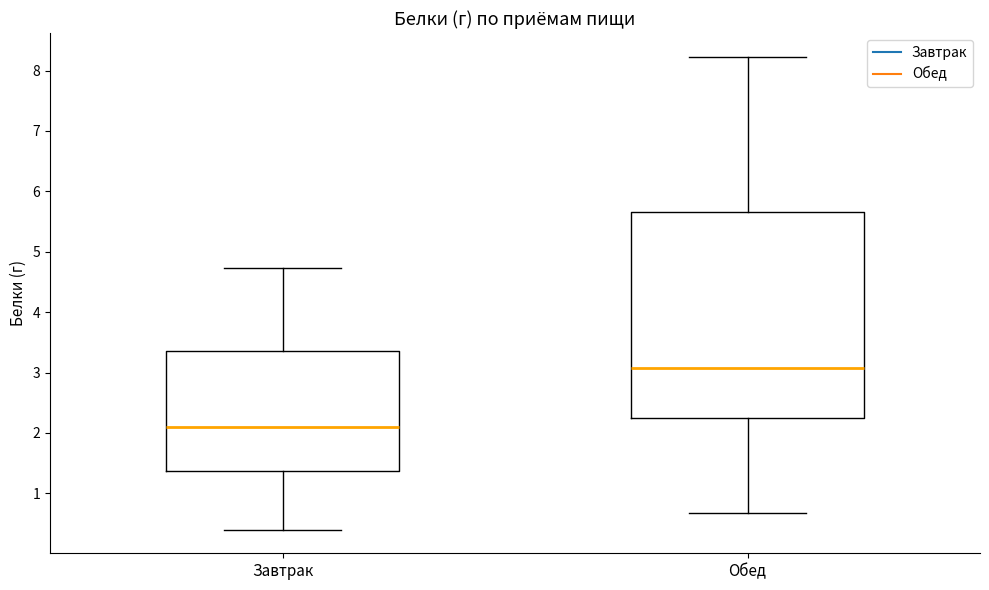

Reading left to right, transcribe this box plot: for each box, give where its median line is, the range the box spans, and where its two whiskers end, as read against the y-axis. The values are not printed on the chart, so give them approximately, as read against the axis.

Завтрак: median 2.1, box 1.4 to 3.4, whiskers 0.4 to 4.7
Обед: median 3.1, box 2.2 to 5.7, whiskers 0.7 to 8.2